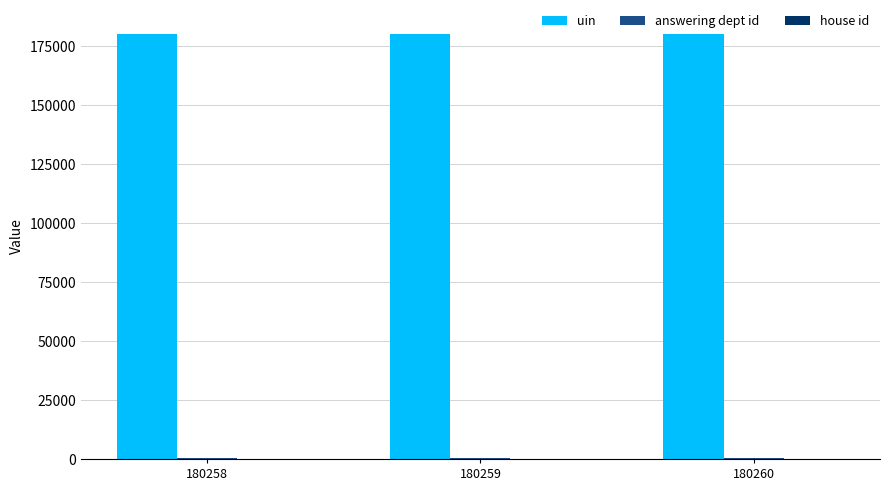

The value of uin at 180259 is 180259. True or false?

True